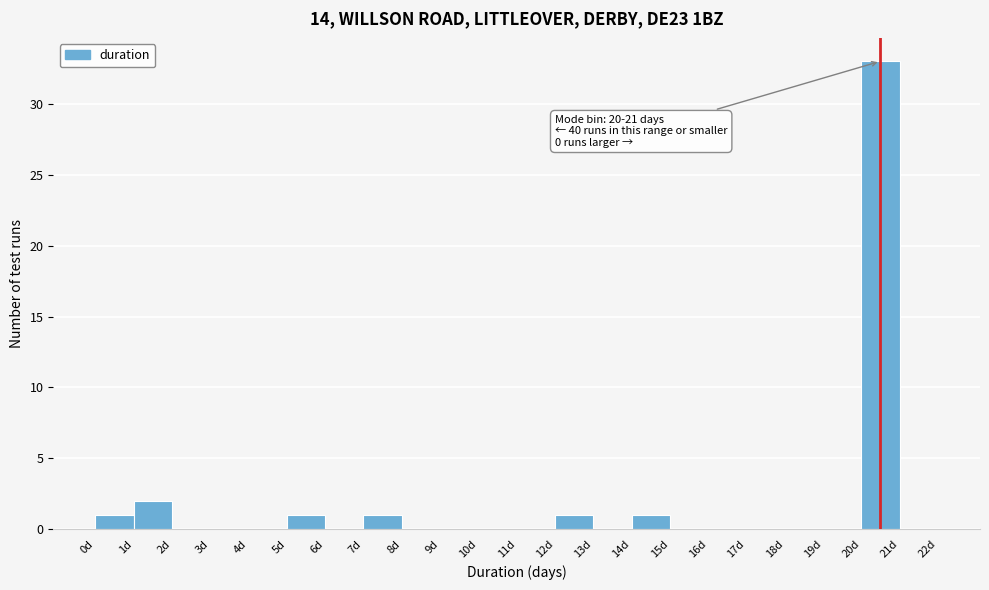

Which range on the x-axis has the tallest bar?

20 to 21